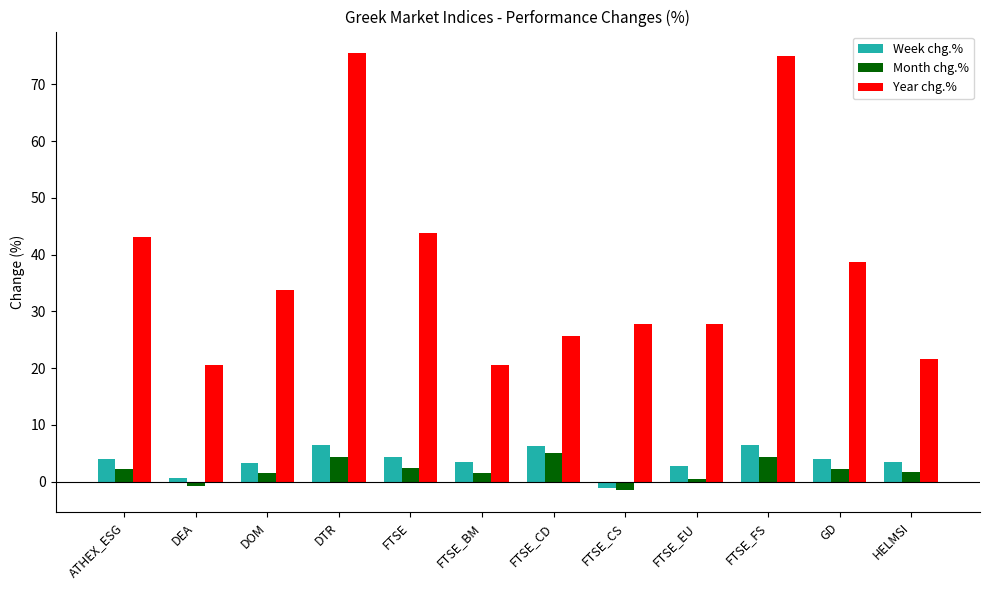

Rank the series by their maximum value, from lowest to highest.

Month chg.%, Week chg.%, Year chg.%